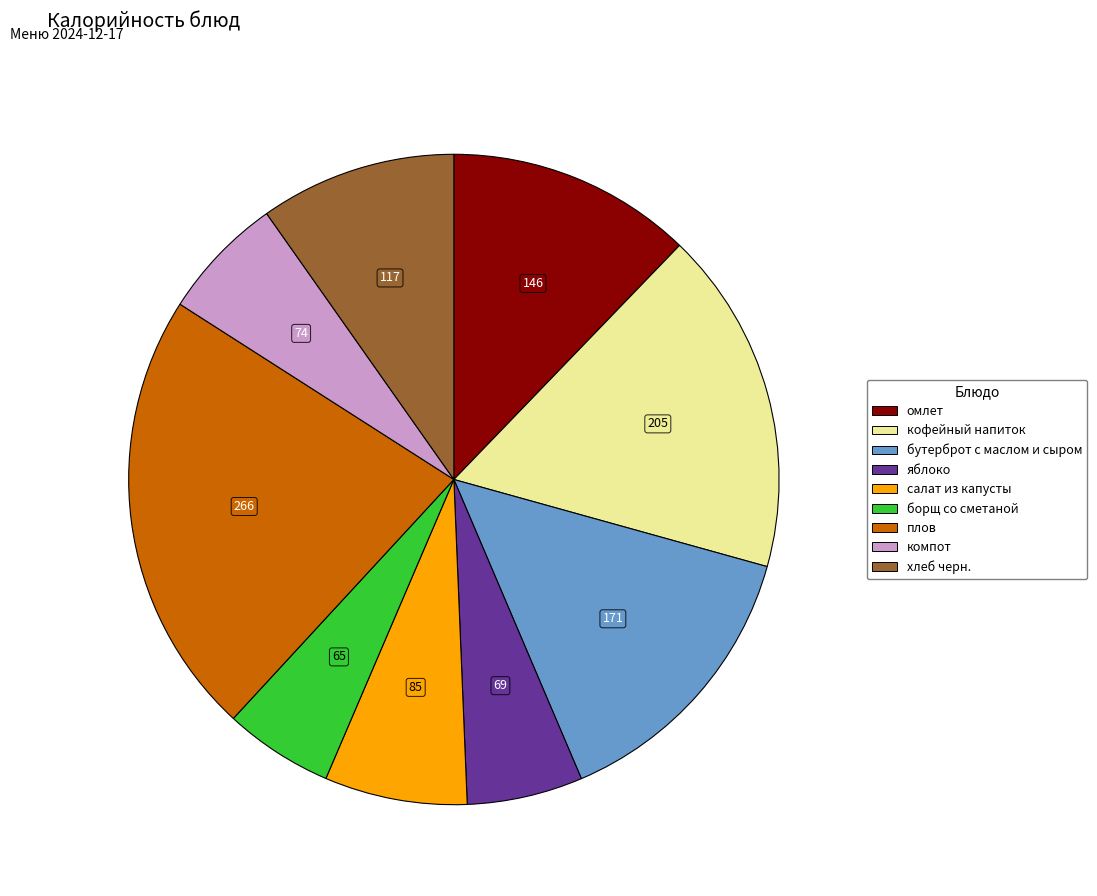

The кофейный напиток slice represents 3% of the pie. True or false?

False